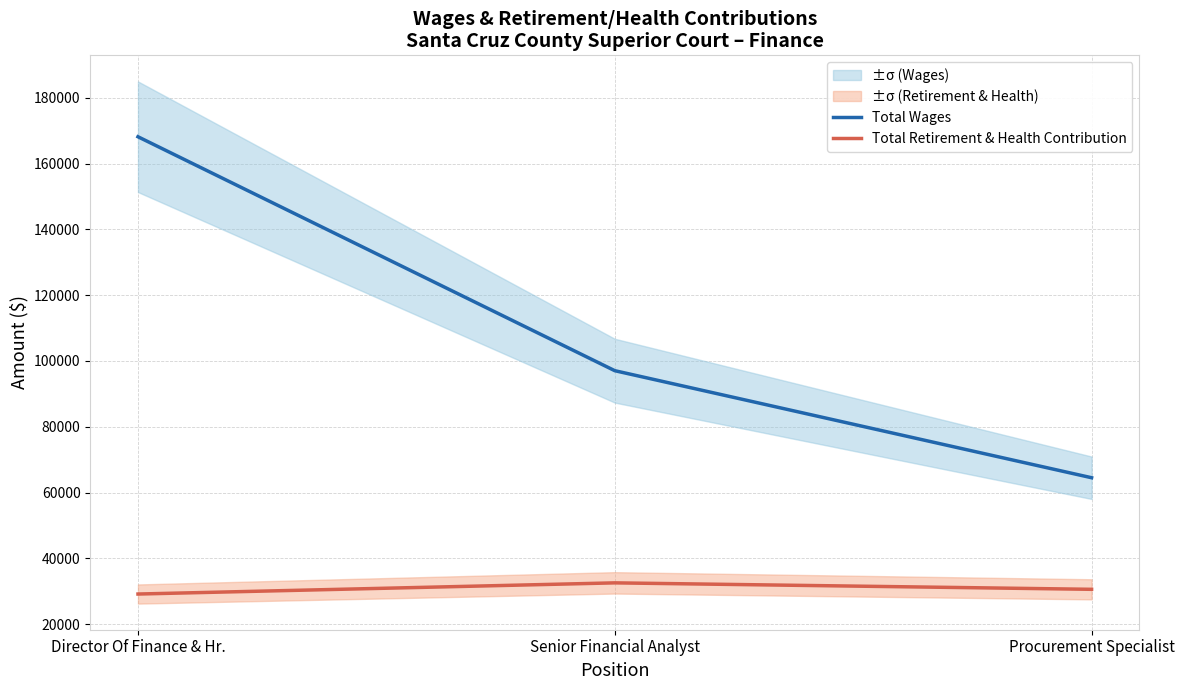

At which category is the sum across all series the highest?

Director Of Finance & Hr.